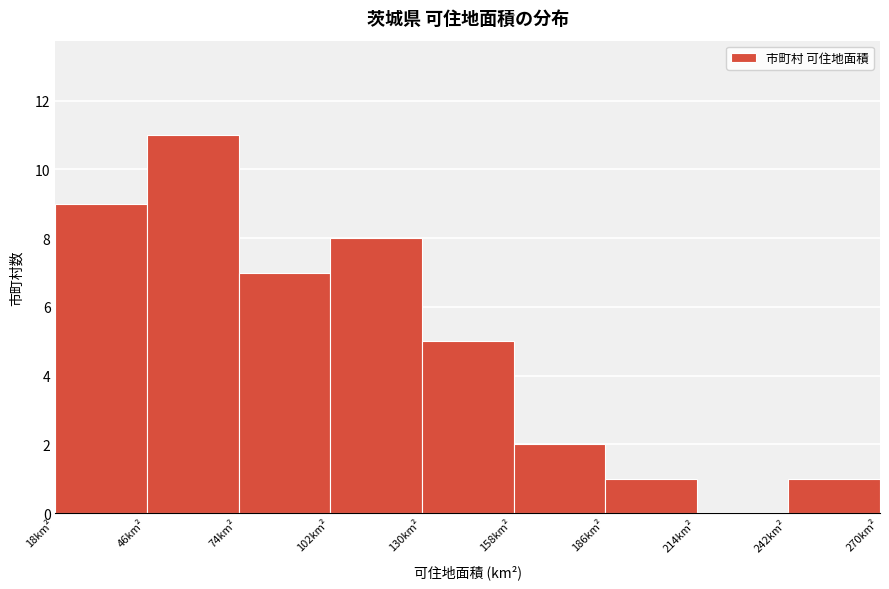

Over which range of the x-axis is the bar tallest?

46 to 74